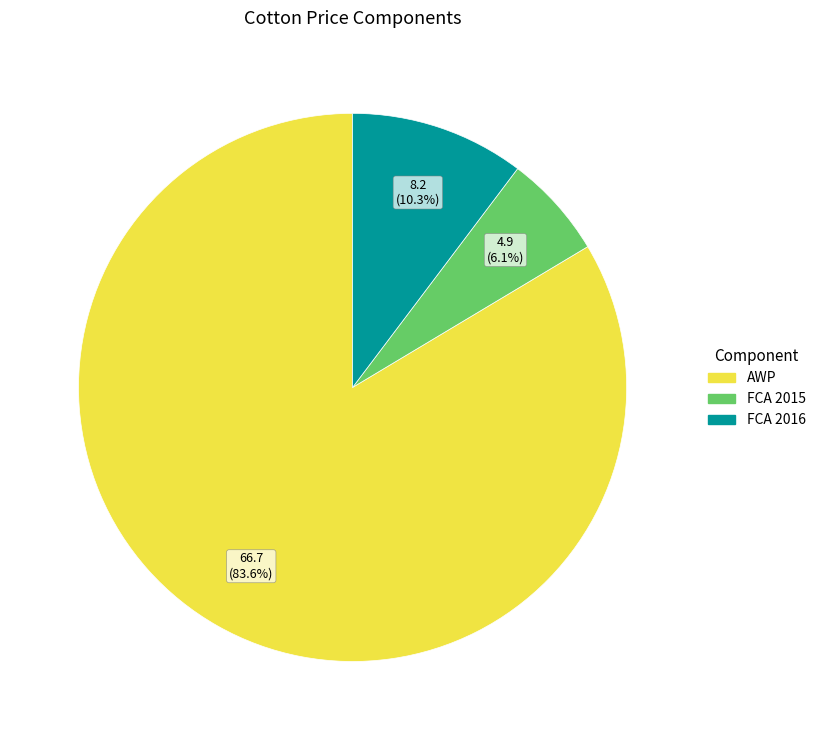

Is there any slice that represents more than half of the pie?

Yes